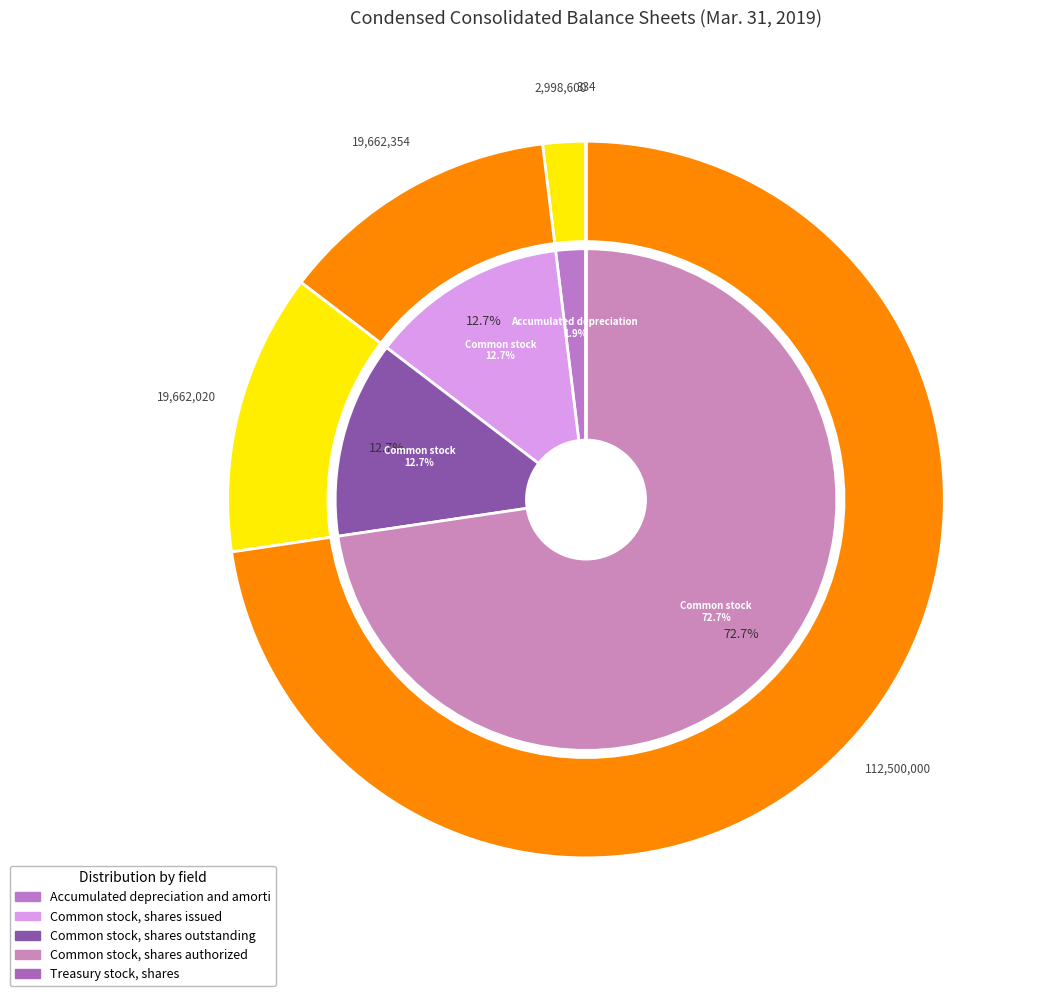

What is the total percentage of Accumulated depreciation and amortization and Common stock, shares outstanding?

14.6%